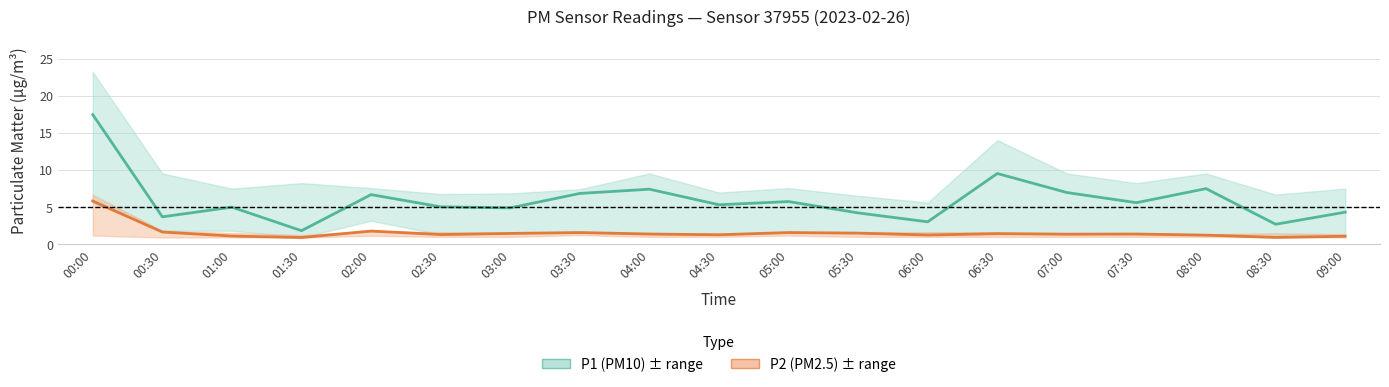

Reading right to left, transcribe all the data shown in this chart.

P1: 4.3	2.7	7.5	5.6	7.0	9.6	3.0	4.2	5.8	5.3	7.5	6.9	4.9	5.1	6.7	1.9	5.0	3.7	17.5
P1_upper: 7.5	6.7	9.6	8.3	9.6	14.1	5.7	6.5	7.6	7.0	9.6	7.5	6.9	6.8	7.6	8.3	7.5	9.6	23.3
P1_lower: 1.1	0.9	1.2	1.4	1.4	1.4	1.3	1.5	1.6	1.3	1.4	1.6	1.5	1.3	3.2	0.9	1.9	1.9	5.7
P2: 1.1	0.9	1.2	1.4	1.4	1.4	1.3	1.5	1.6	1.3	1.4	1.6	1.5	1.3	1.8	0.9	1.1	1.7	5.8
P2_upper: 1.4	1.5	1.4	1.5	1.5	1.6	1.6	1.7	1.6	1.4	1.5	1.7	1.6	1.6	1.8	1.3	1.6	1.9	6.7
P2_lower: 0.9	0.9	1.0	1.0	1.0	1.0	1.0	1.0	1.2	1.0	1.0	1.2	1.0	1.0	1.2	0.9	0.9	0.9	1.2